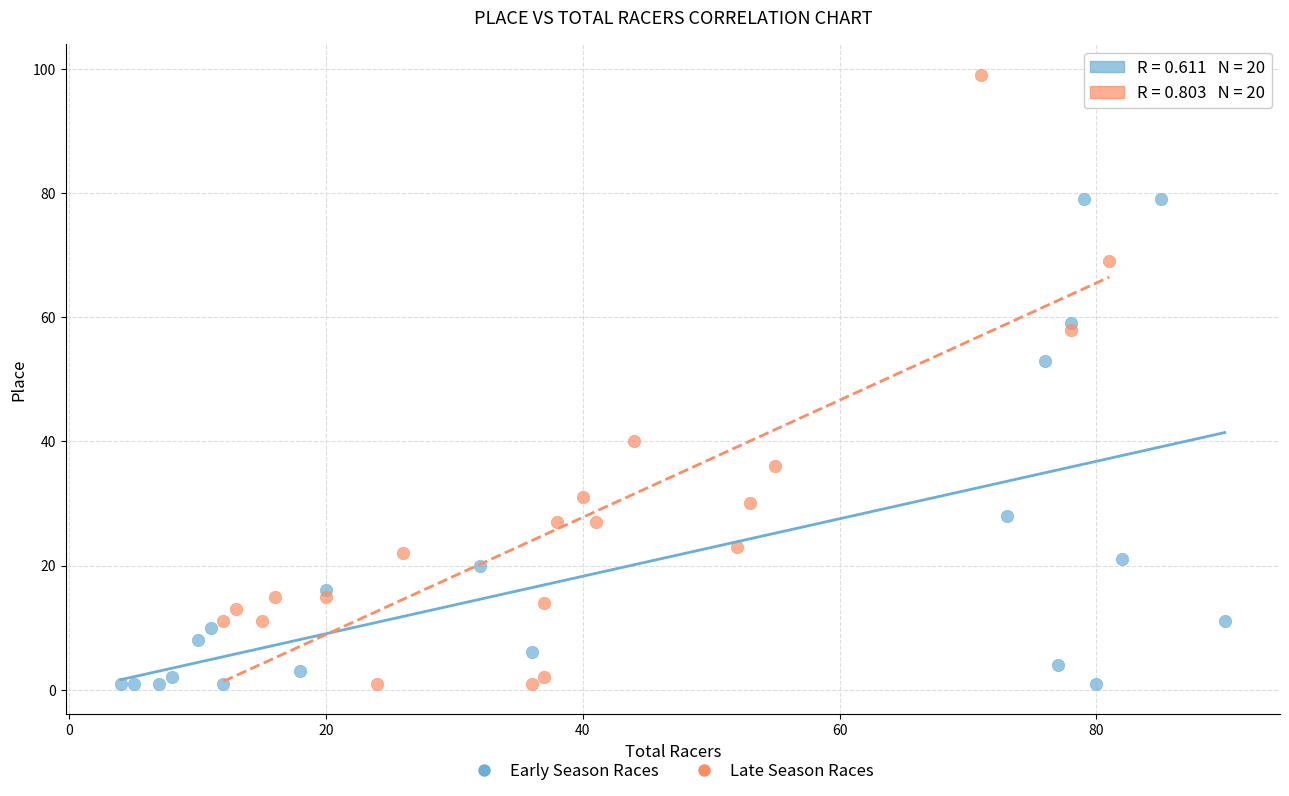

Which series contains the highest Y value?

Late Season Races